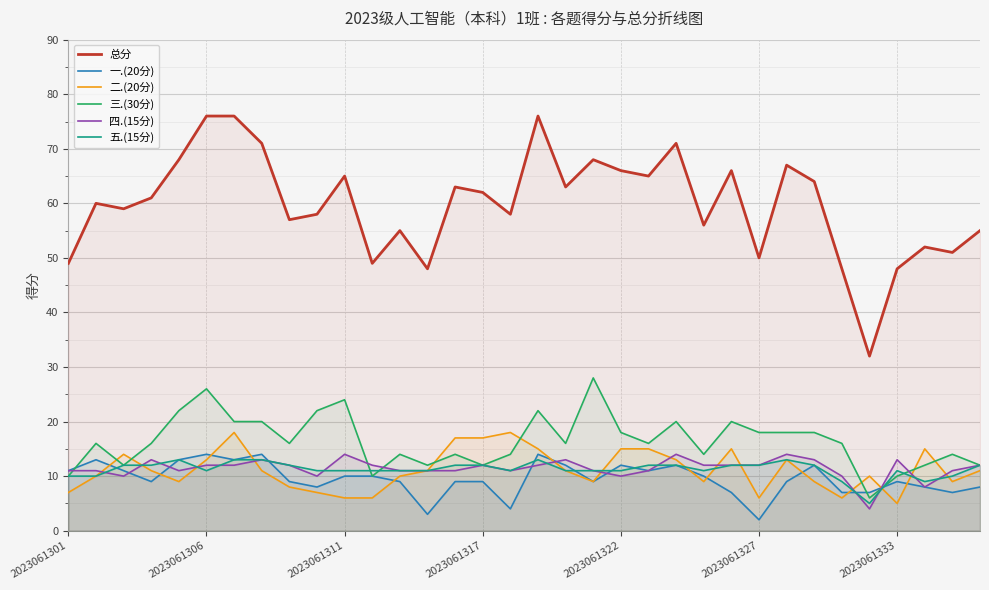

Which series has the widest spread of values?

总分